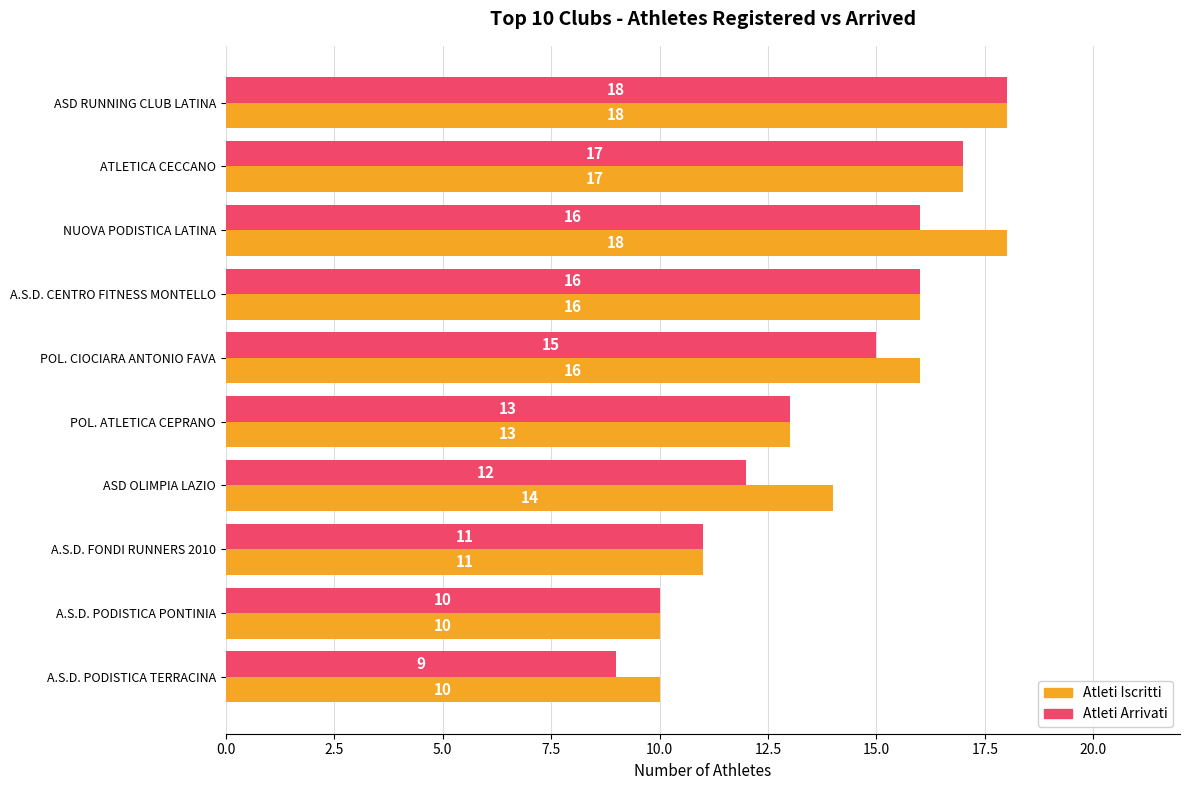

Count the number of categories in the chart.

10